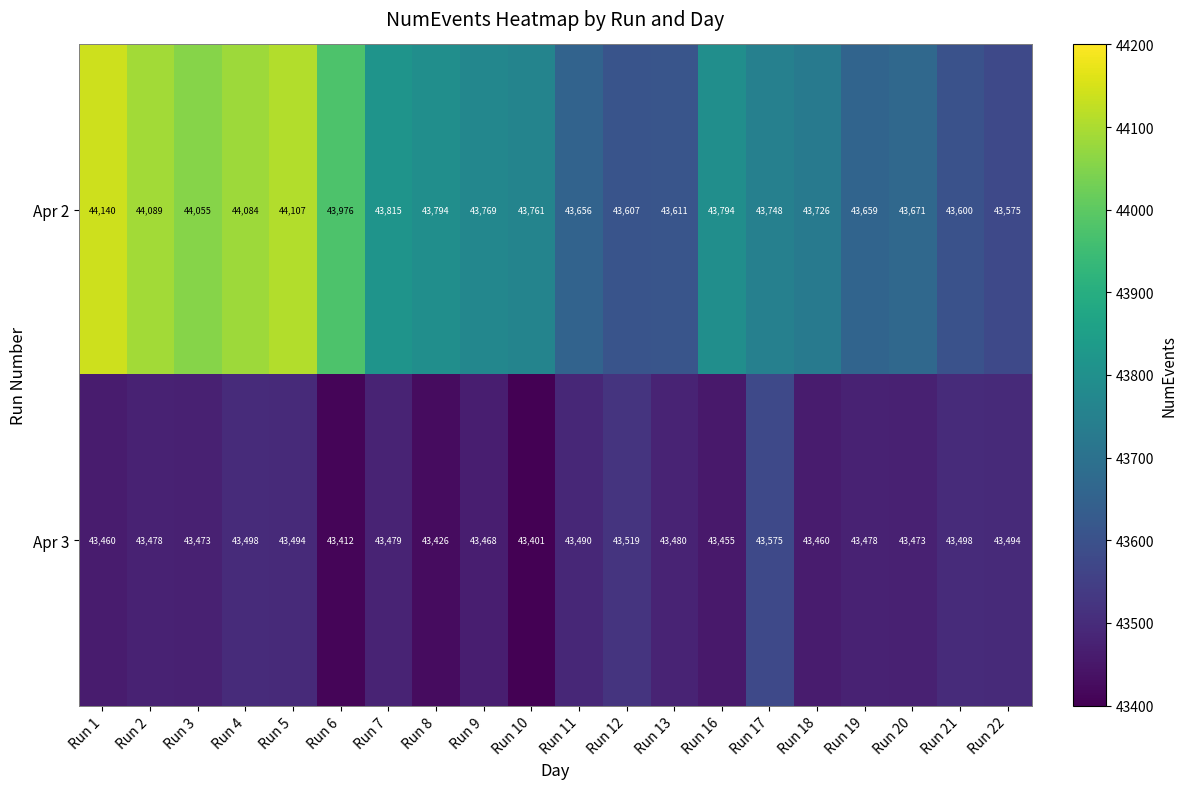

Rank the series at Run 3 from highest to lowest value.

Apr 2, Apr 3